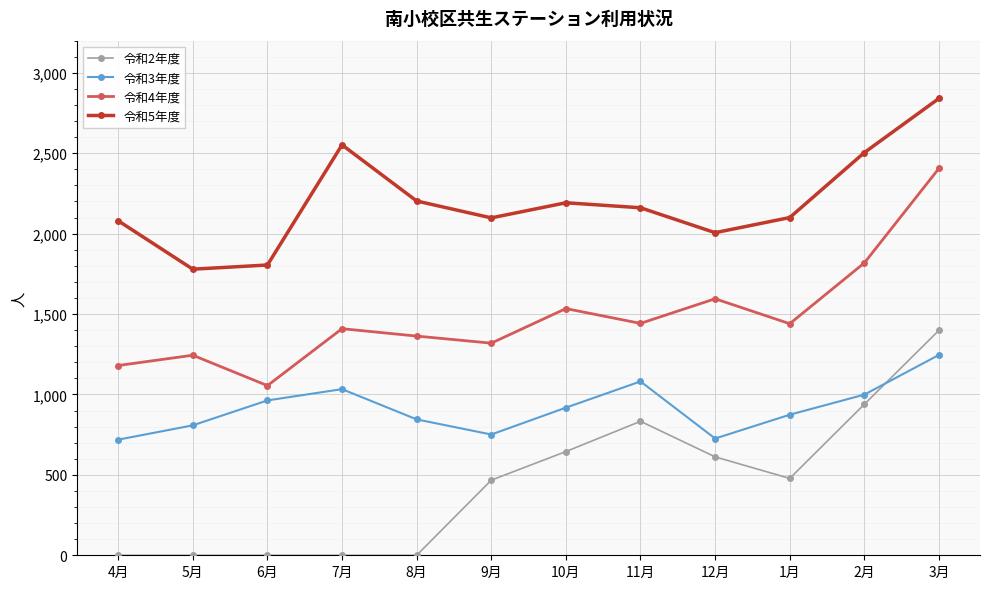

What is the difference between the maximum and minimum values in the 令和2年度 series?

1399